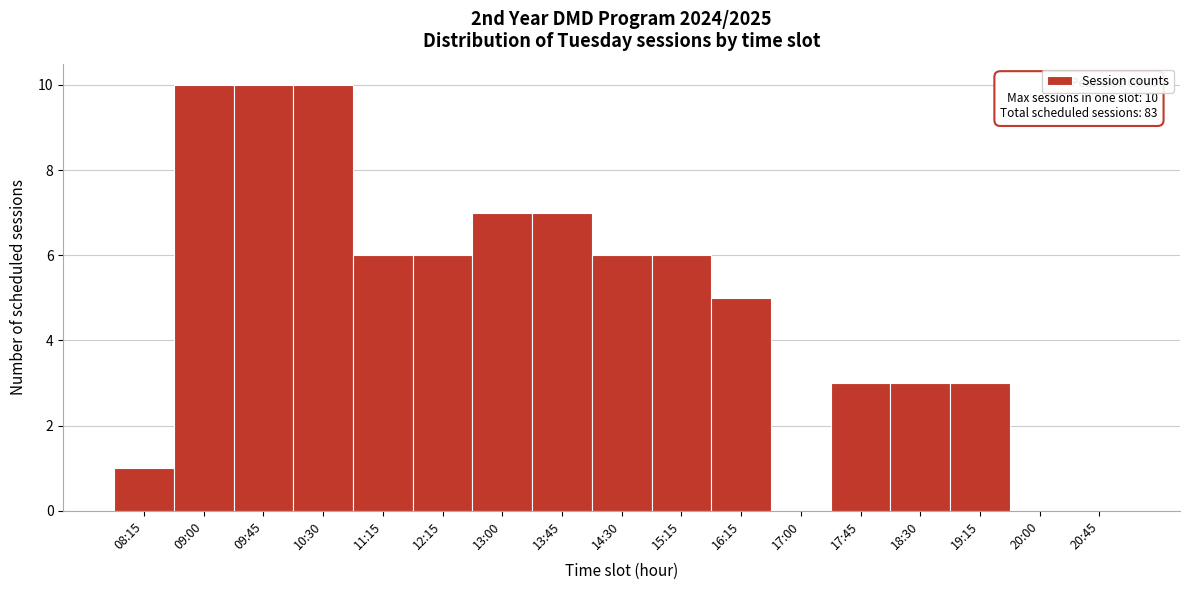

Reading left to right, transcribe all the data shown in this chart.

08:15=1	09:00=10	09:45=10	10:30=10	11:15=6	12:15=6	13:00=7	13:45=7	14:30=6	15:15=6	16:15=5	17:00=0	17:45=3	18:30=3	19:15=3	20:00=0	20:45=0